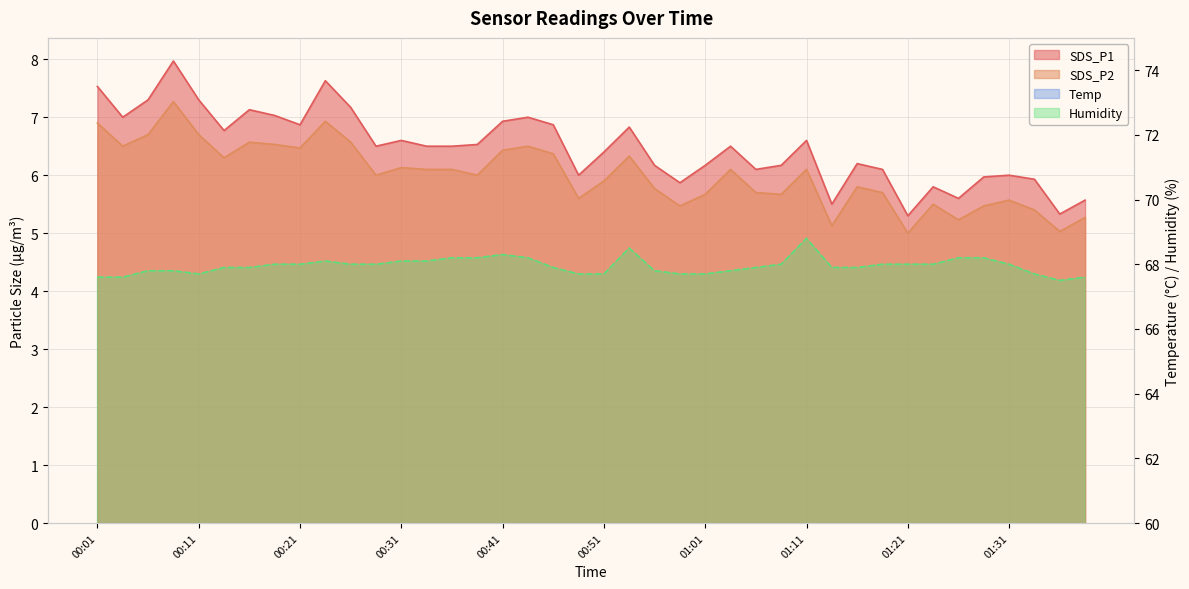

What is the label of the 25th point from the left?

01:01